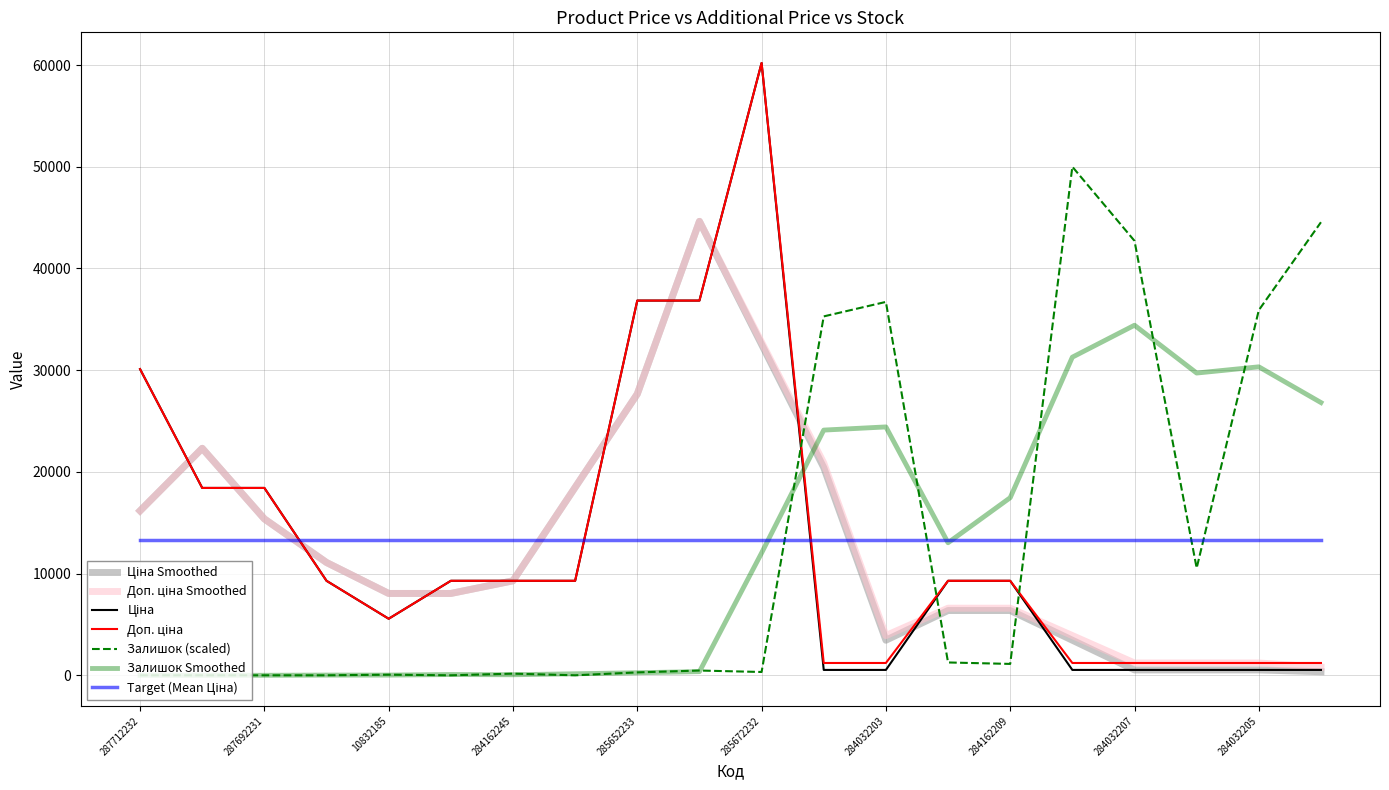

What is the maximum value shown in the chart?

60205.6